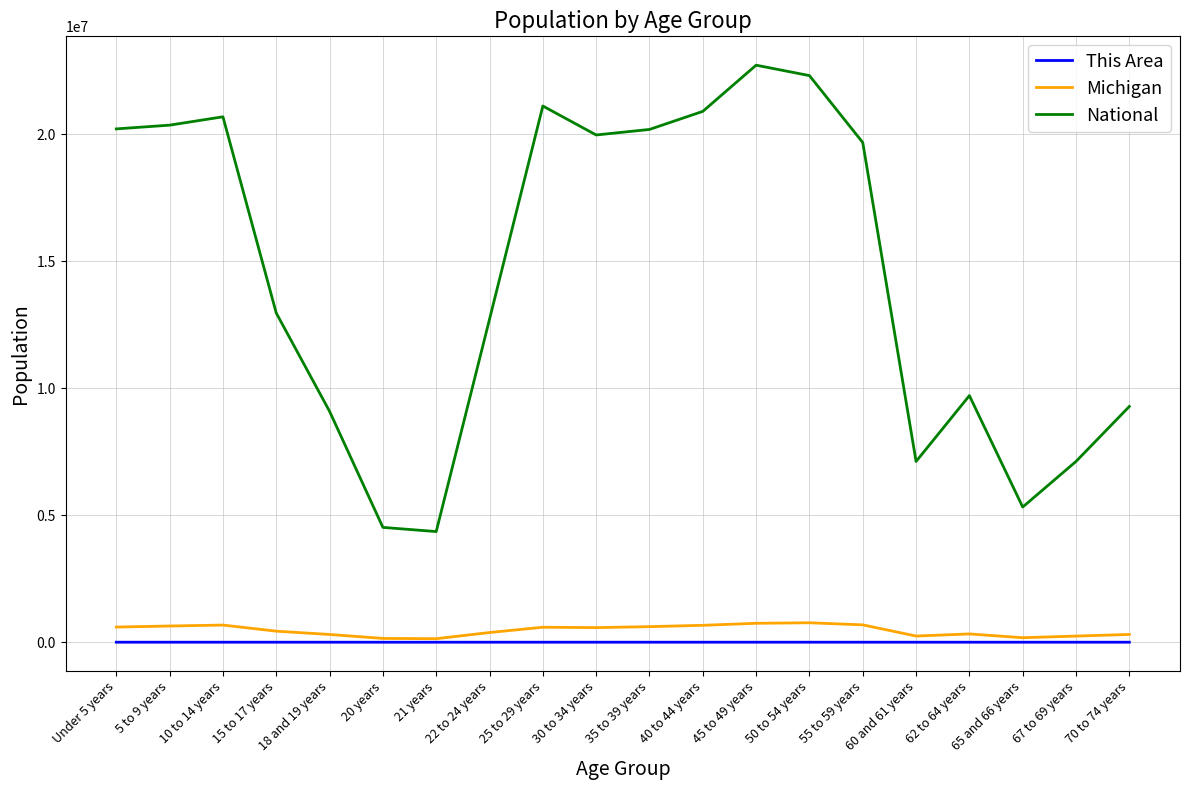

In Michigan, how many points are higher than both neighbors (excluding endpoints)?

4